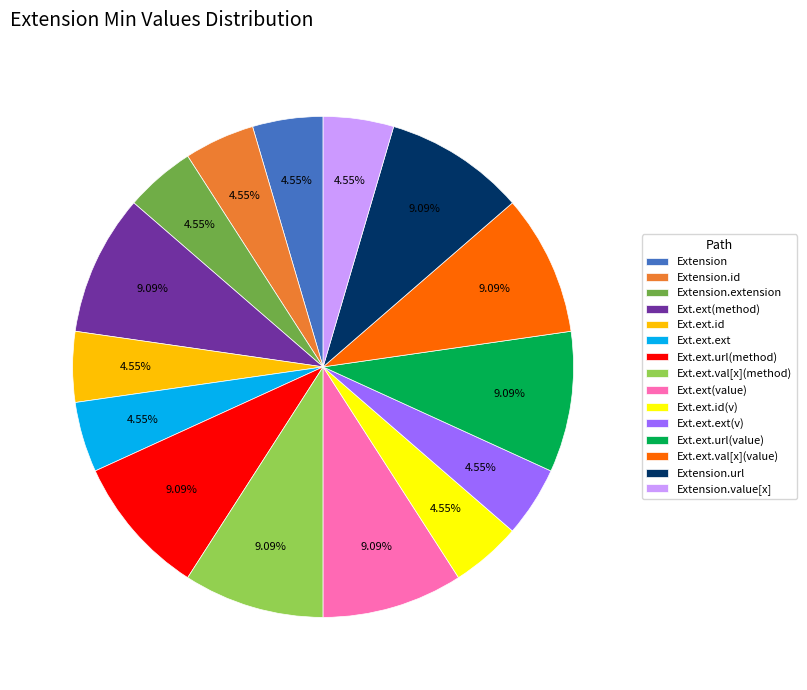

Does any single category account for the majority?

No